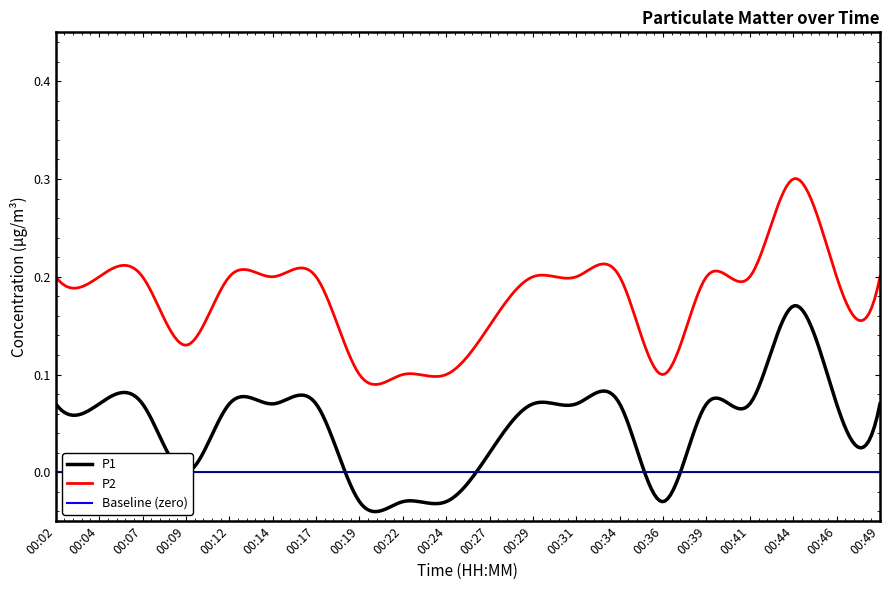

At how many categories does at least one series exceed 0?

20